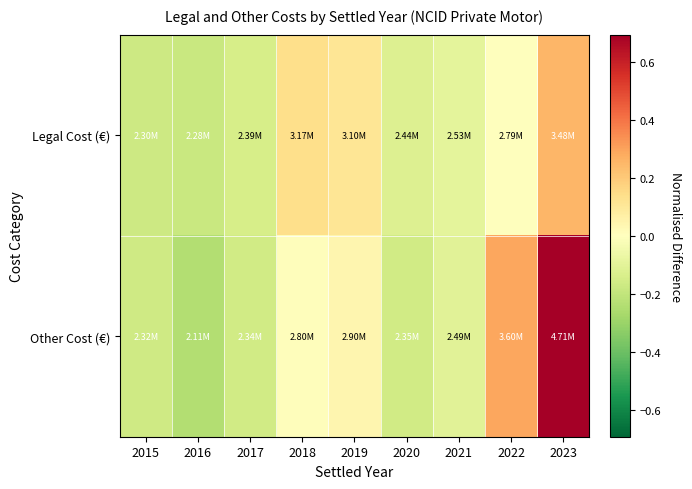

Reading right to left, what are all the values shown in this chart?

Legal Cost (€): 2023=0.3	2022=0.0	2021=-0.1	2020=-0.1	2019=0.1	2018=0.1	2017=-0.1	2016=-0.2	2015=-0.2
Other Cost (€): 2023=0.7	2022=0.3	2021=-0.1	2020=-0.2	2019=0.0	2018=0.0	2017=-0.2	2016=-0.2	2015=-0.2